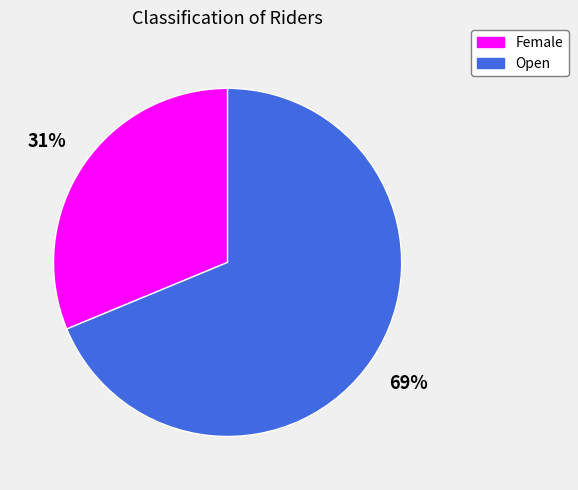

To the nearest percent, what is the combined percentage of Female and Open?

100%